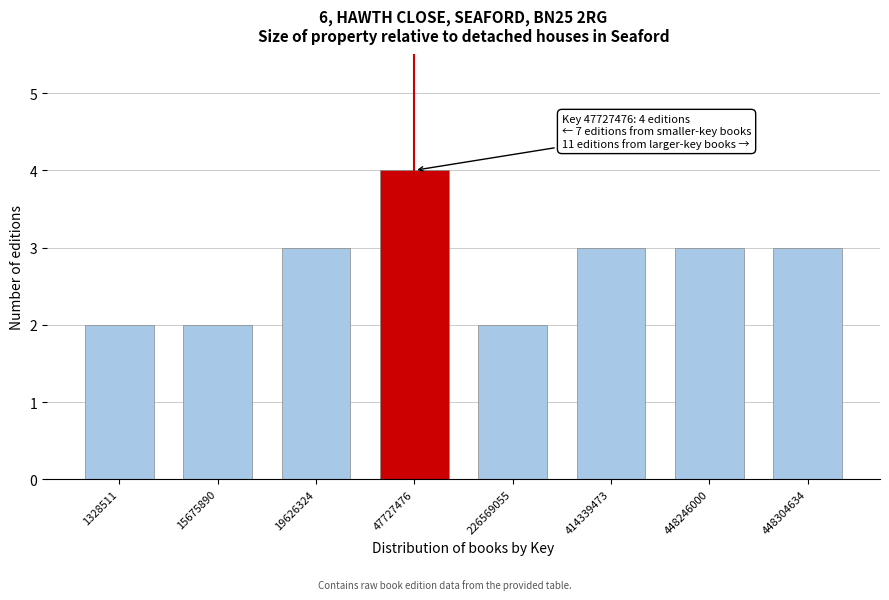

Reading left to right, extract all data points from this chart.

2	2	3	4	2	3	3	3